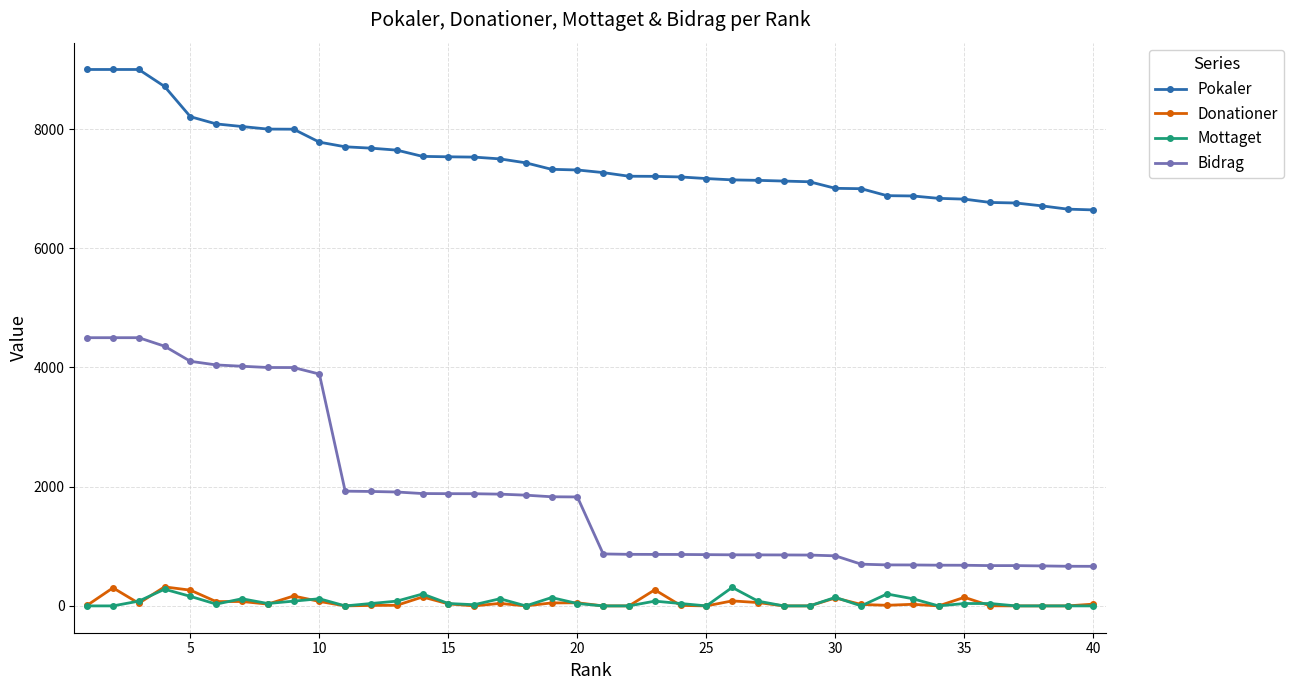

True or false: Mottaget and Bidrag intersect in this chart.

False